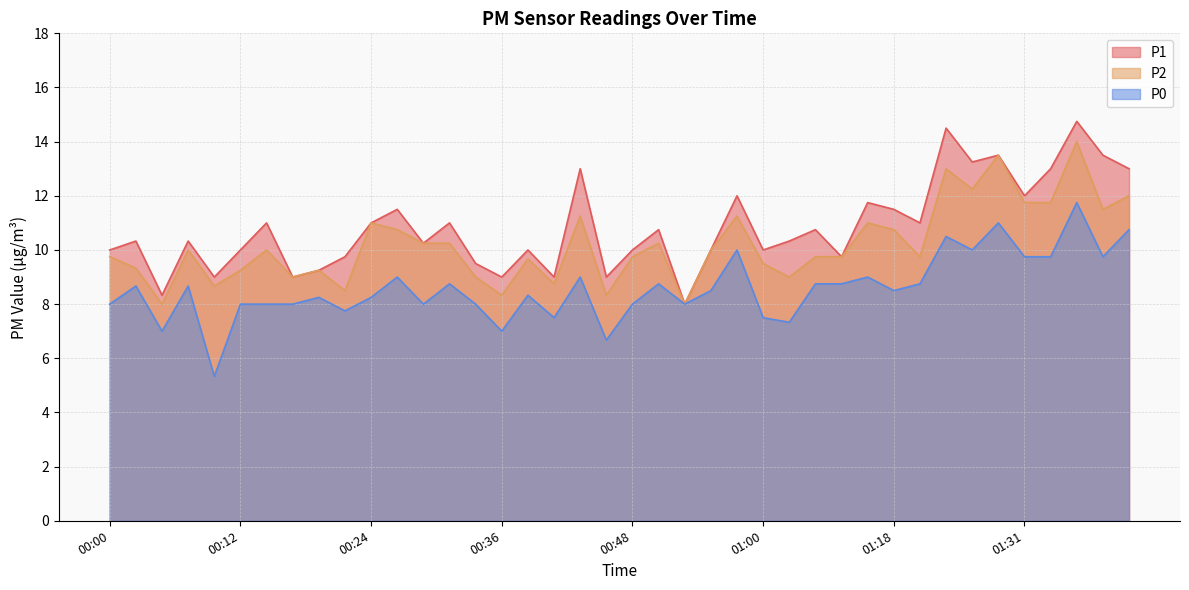

Reading right to left, what are all the values shown in this chart?

P1: 01:40=13.0	01:38=13.5	01:35=14.8	01:33=13.0	01:31=12.0	01:28=13.5	01:26=13.2	01:23=14.5	01:21=11.0	01:18=11.5	01:16=11.8	01:13=9.8	01:08=10.8	01:03=10.3	01:00=10.0	00:58=12.0	00:56=10.0	00:53=8.0	00:51=10.8	00:48=10.0	00:46=9.0	00:44=13.0	00:41=9.0	00:39=10.0	00:36=9.0	00:34=9.5	00:31=11.0	00:29=10.2	00:26=11.5	00:24=11.0	00:22=9.8	00:19=9.2	00:17=9.0	00:14=11.0	00:12=10.0	00:10=9.0	00:07=10.3	00:05=8.3	00:02=10.3	00:00=10.0
P2: 01:40=12.0	01:38=11.5	01:35=14.0	01:33=11.8	01:31=11.8	01:28=13.5	01:26=12.2	01:23=13.0	01:21=9.8	01:18=10.8	01:16=11.0	01:13=9.8	01:08=9.8	01:03=9.0	01:00=9.5	00:58=11.2	00:56=10.0	00:53=8.0	00:51=10.2	00:48=9.8	00:46=8.3	00:44=11.2	00:41=8.8	00:39=9.7	00:36=8.3	00:34=9.0	00:31=10.2	00:29=10.2	00:26=10.8	00:24=11.0	00:22=8.5	00:19=9.2	00:17=9.0	00:14=10.0	00:12=9.2	00:10=8.7	00:07=10.0	00:05=8.0	00:02=9.3	00:00=9.8
P0: 01:40=10.8	01:38=9.8	01:35=11.8	01:33=9.8	01:31=9.8	01:28=11.0	01:26=10.0	01:23=10.5	01:21=8.8	01:18=8.5	01:16=9.0	01:13=8.8	01:08=8.8	01:03=7.3	01:00=7.5	00:58=10.0	00:56=8.5	00:53=8.0	00:51=8.8	00:48=8.0	00:46=6.7	00:44=9.0	00:41=7.5	00:39=8.3	00:36=7.0	00:34=8.0	00:31=8.8	00:29=8.0	00:26=9.0	00:24=8.2	00:22=7.8	00:19=8.2	00:17=8.0	00:14=8.0	00:12=8.0	00:10=5.3	00:07=8.7	00:05=7.0	00:02=8.7	00:00=8.0